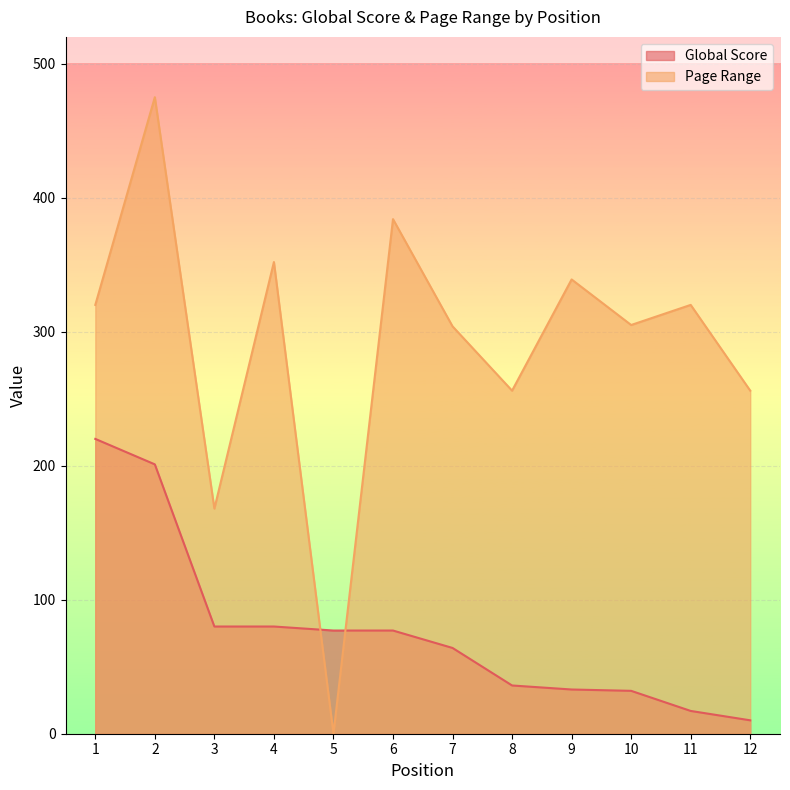

The Global Score series shows 77 at 5. True or false?

True